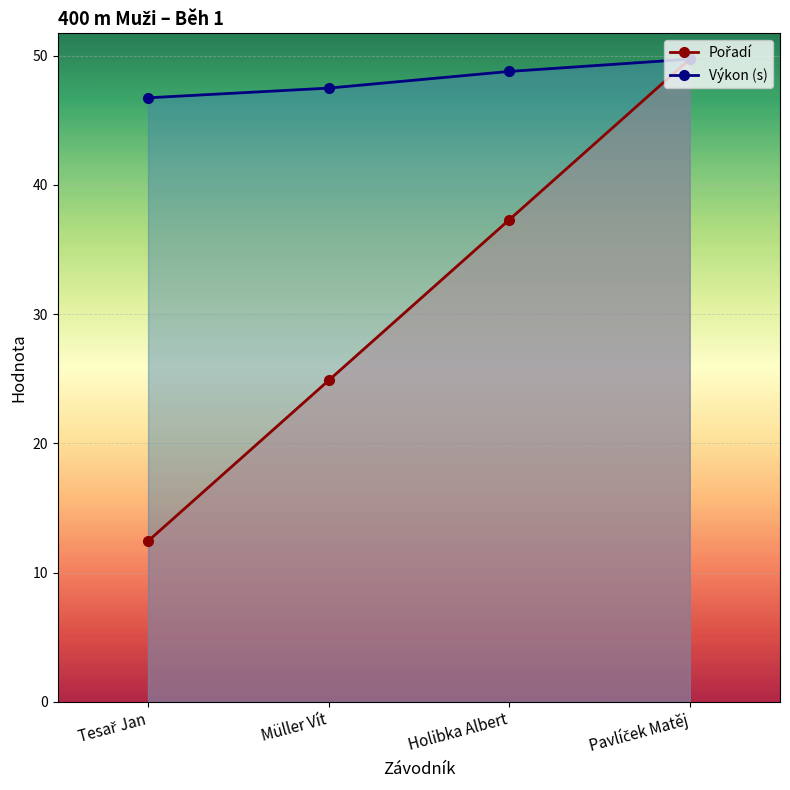

Between Tesař Jan and Holibka Albert, which series saw the biggest shift?

Pořadí